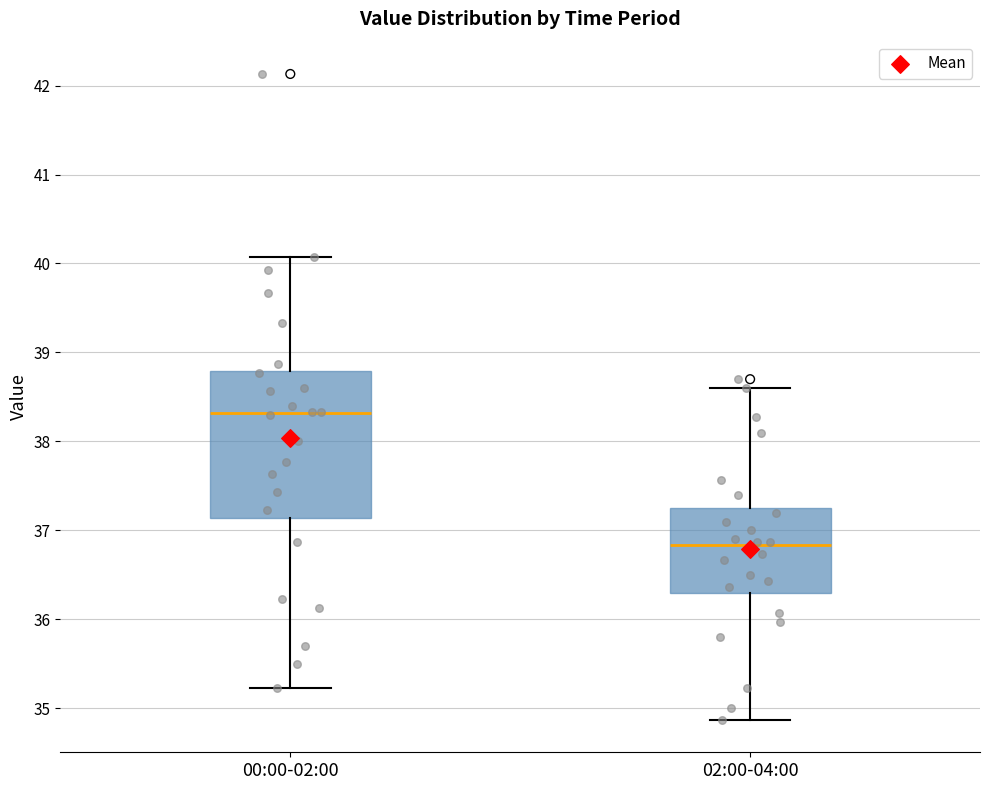

Where is the upper edge of the box for 00:00-02:00 on the y-axis? The values are not printed on the chart, so give them approximately, as read against the axis.

38.8